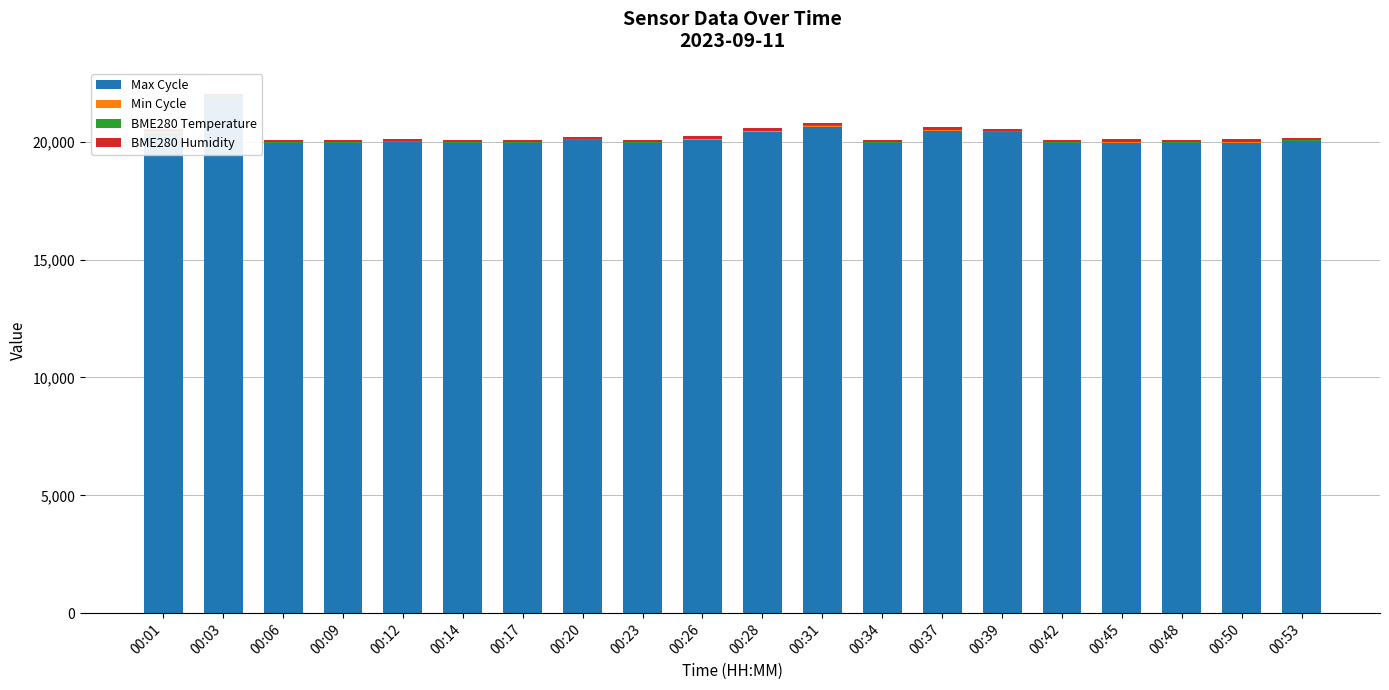

The value of BME280 Humidity at 00:09 is 49.2. True or false?

False